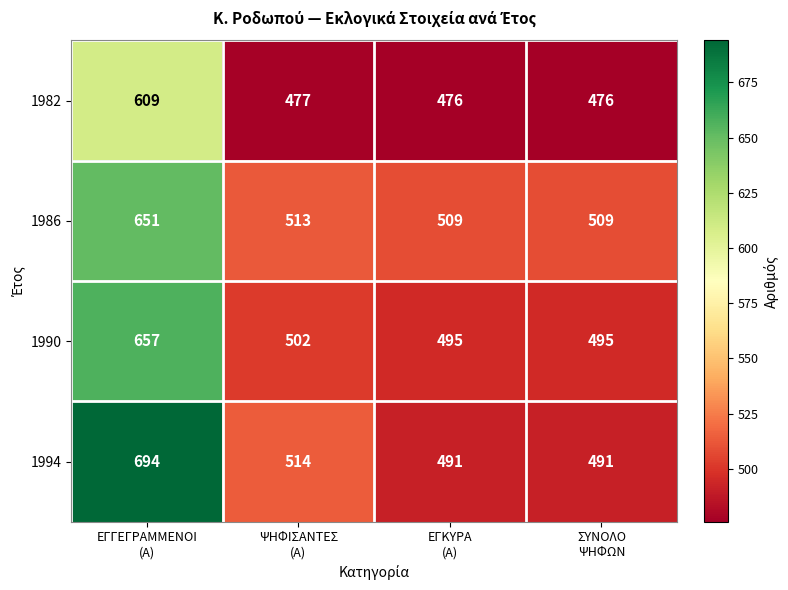

List the series in order of their peak value, highest first.

1994, 1990, 1986, 1982